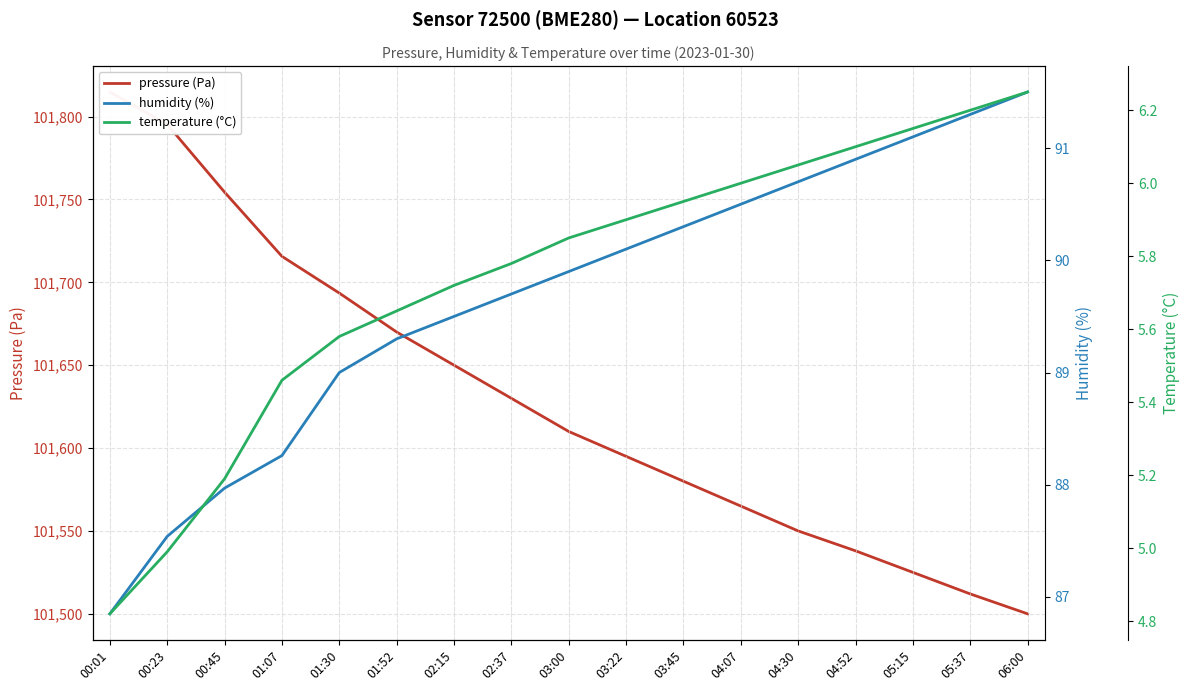

What is the sum of all temperature (°C) values?

97.6